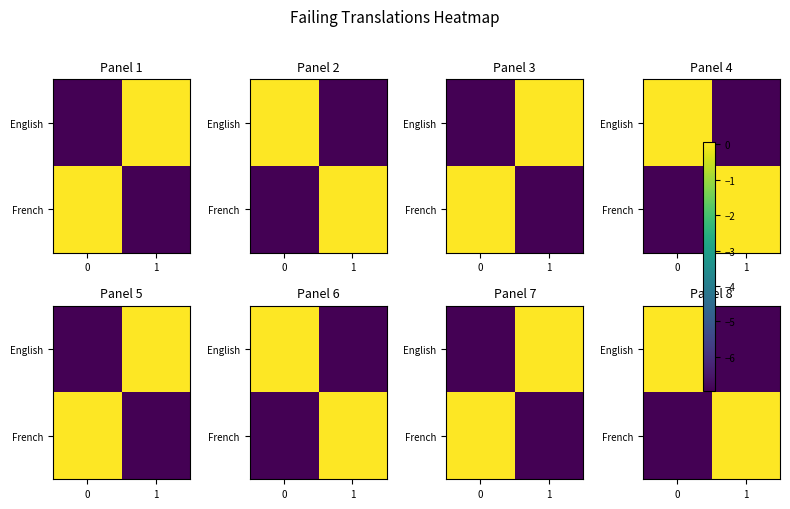

What is the sum of the English values at 1 and 0?

-6.9